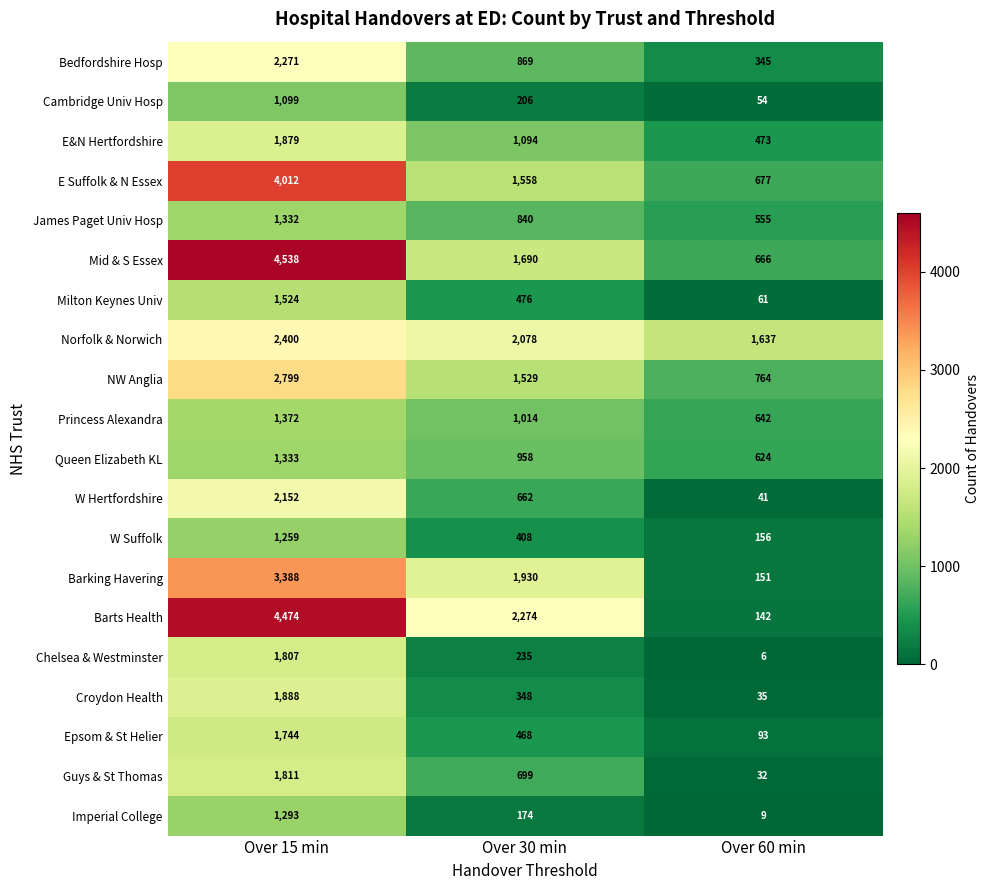

Which series has the largest total across all categories?

Mid & S Essex